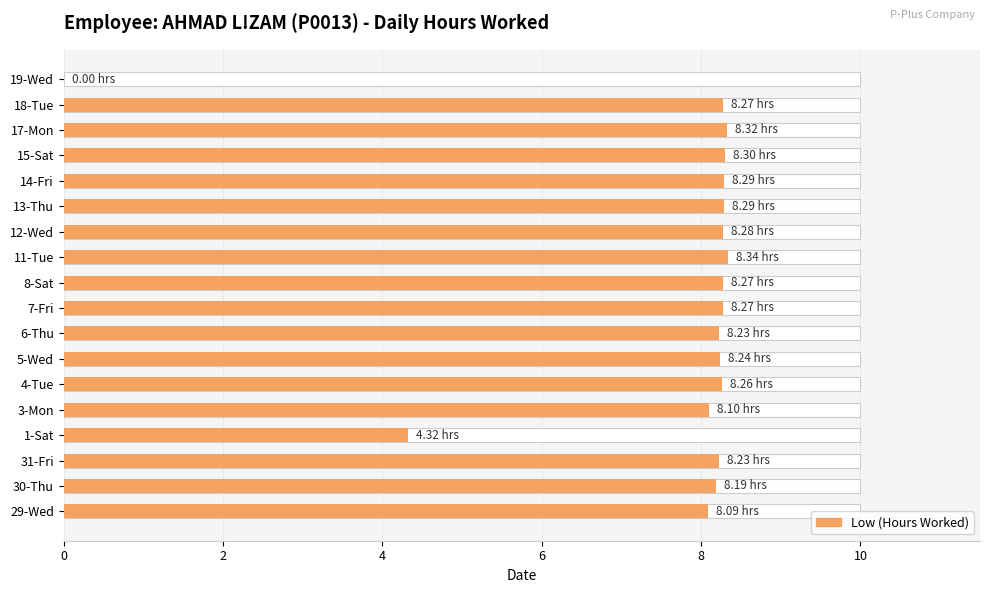

What is the value of the 11th bar from the left?

8.3